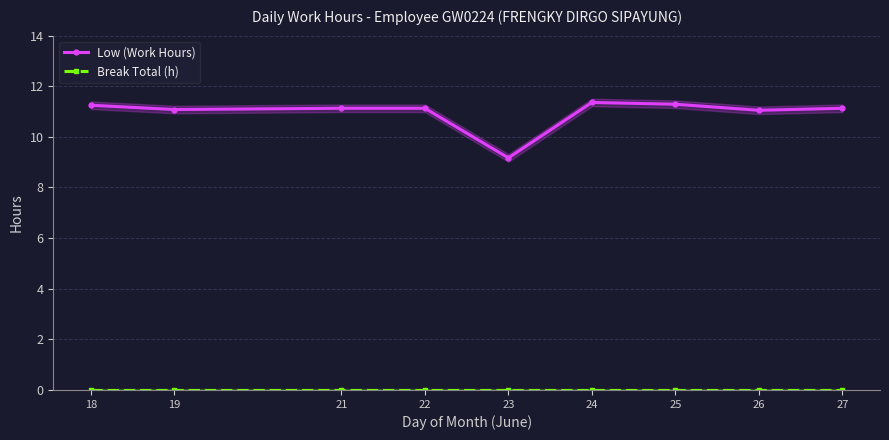

Reading left to right, what are all the values shown in this chart?

Low (Work Hours): 18=11.2	19=11.1	21=11.1	22=11.1	23=9.2	24=11.4	25=11.3	26=11.1	27=11.1
Break Total (h): 18=0.0	19=0.0	21=0.0	22=0.0	23=0.0	24=0.0	25=0.0	26=0.0	27=0.0